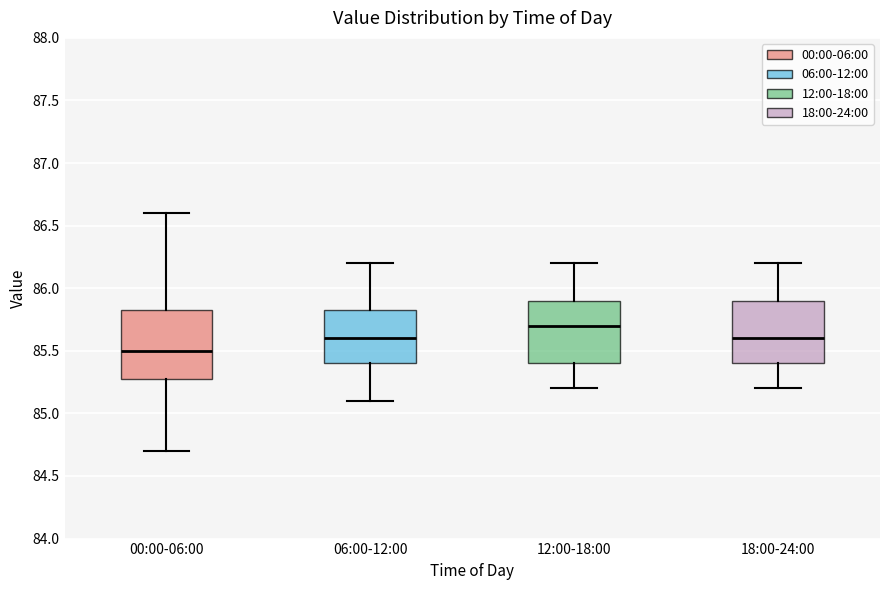

Reading left to right, transcribe this box plot: for each box, give where its median line is, the range the box spans, and where its two whiskers end, as read against the y-axis. The values are not printed on the chart, so give them approximately, as read against the axis.

00:00-06:00: median 85.50, box 85.30 to 85.85, whiskers 84.70 to 86.60
06:00-12:00: median 85.60, box 85.40 to 85.85, whiskers 85.10 to 86.20
12:00-18:00: median 85.70, box 85.40 to 85.90, whiskers 85.20 to 86.20
18:00-24:00: median 85.60, box 85.40 to 85.90, whiskers 85.20 to 86.20